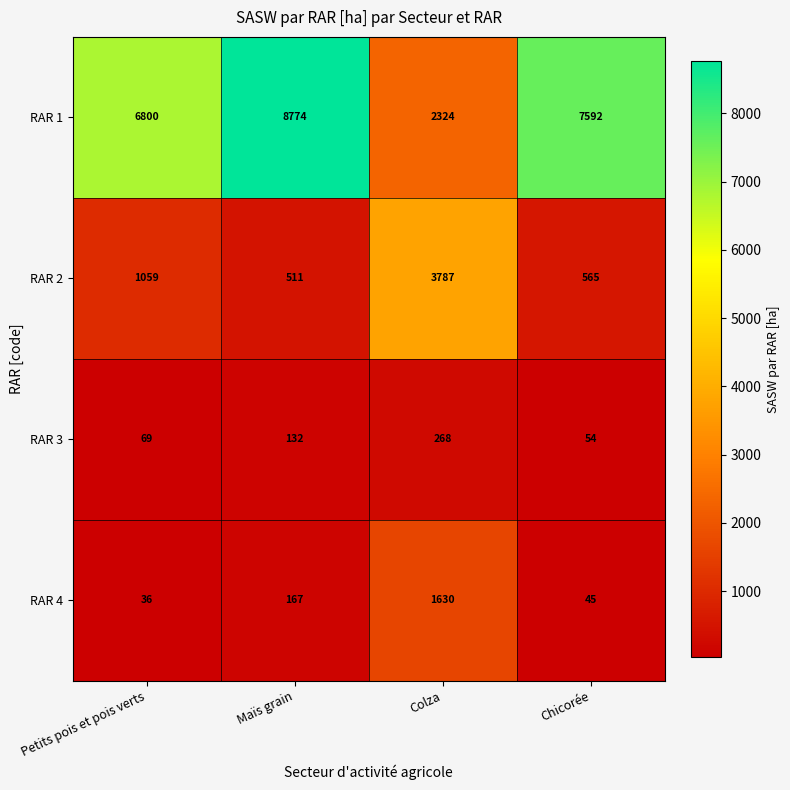

At which category is the sum across all series the highest?

Maïs grain